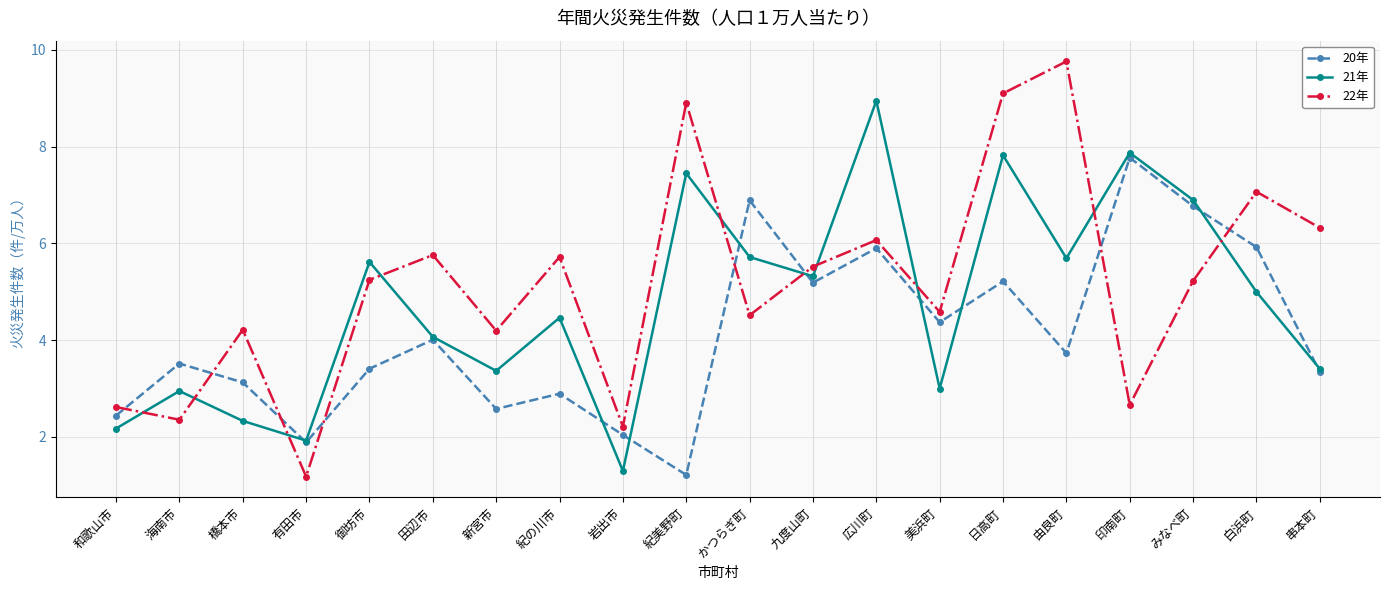

True or false: 21年 has more than 2 points higher than both neighbors.

True